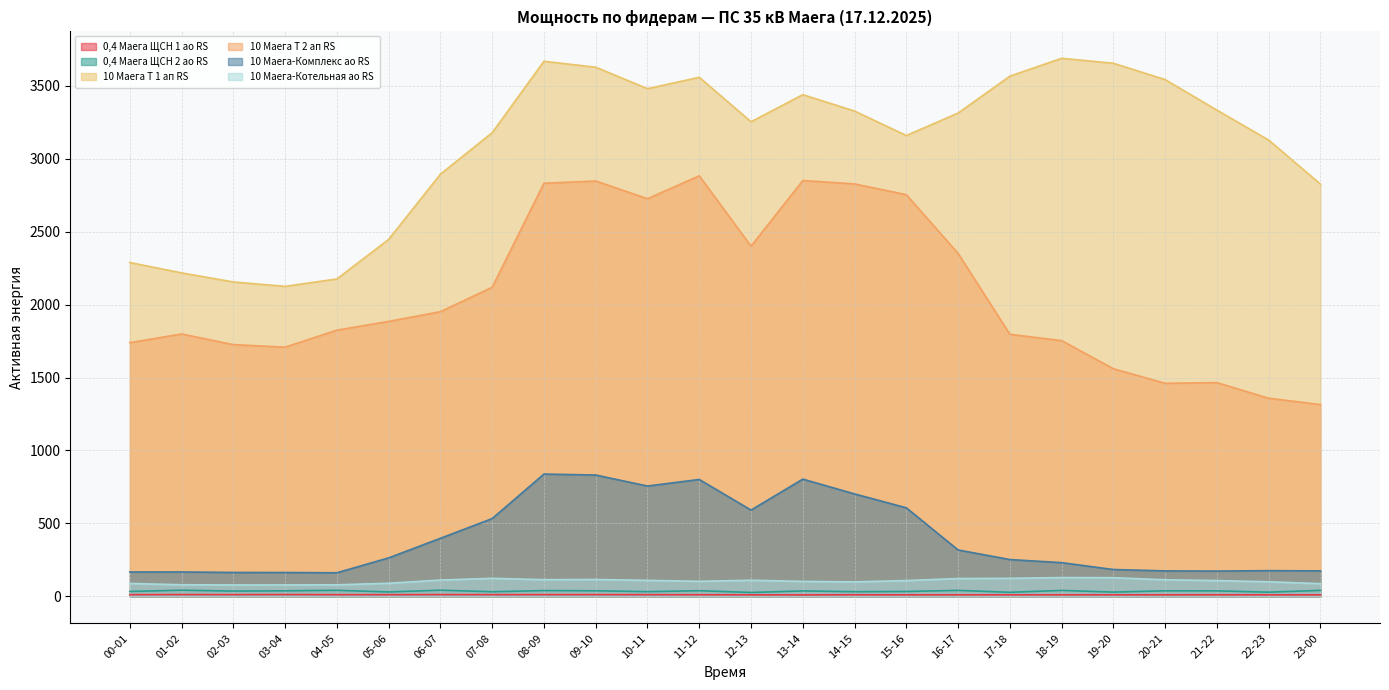

True or false: 10 Маега-Котельная ао RS has a value of 35.6 at 10-11.

False